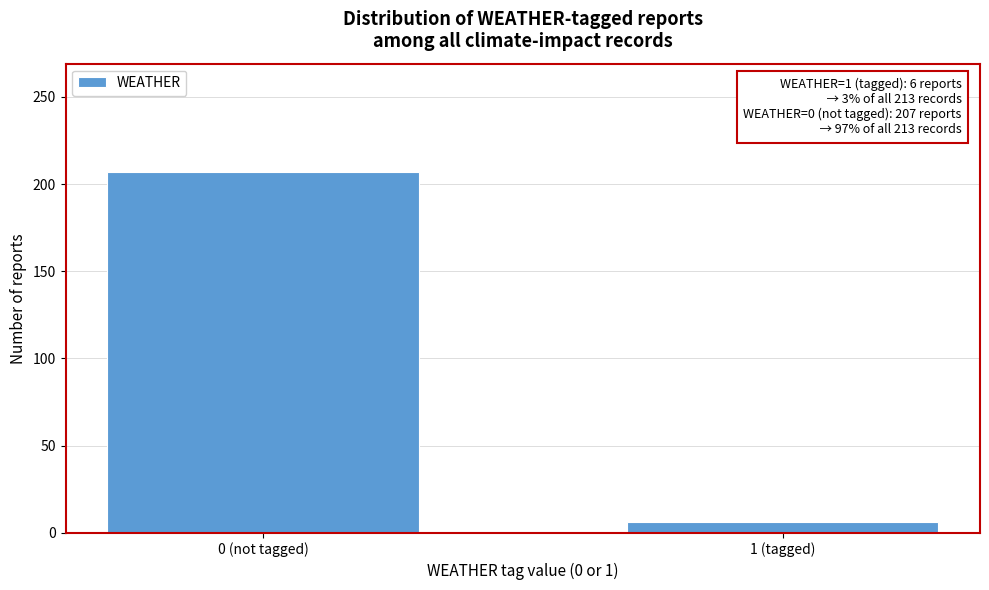

Reading right to left, what are all the values shown in this chart?

6	207